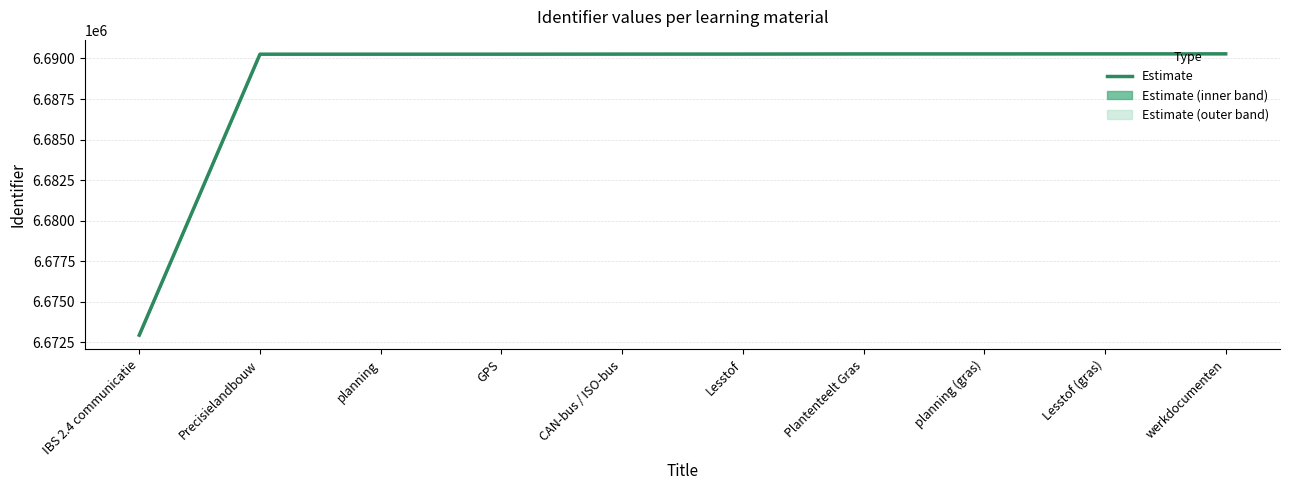

At which category does the chart reach its minimum across all series?

IBS 2.4 communicatie